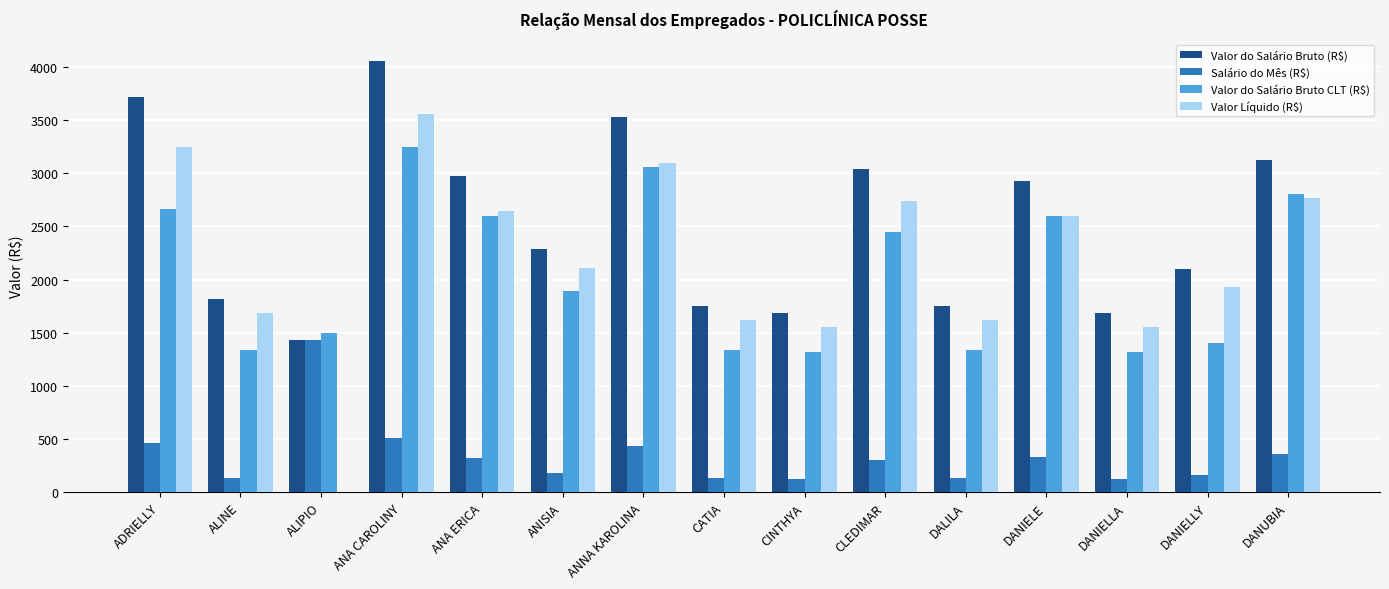

What is the sum of the Valor Líquido (R$) values at CATIA and ALINE?

3305.2